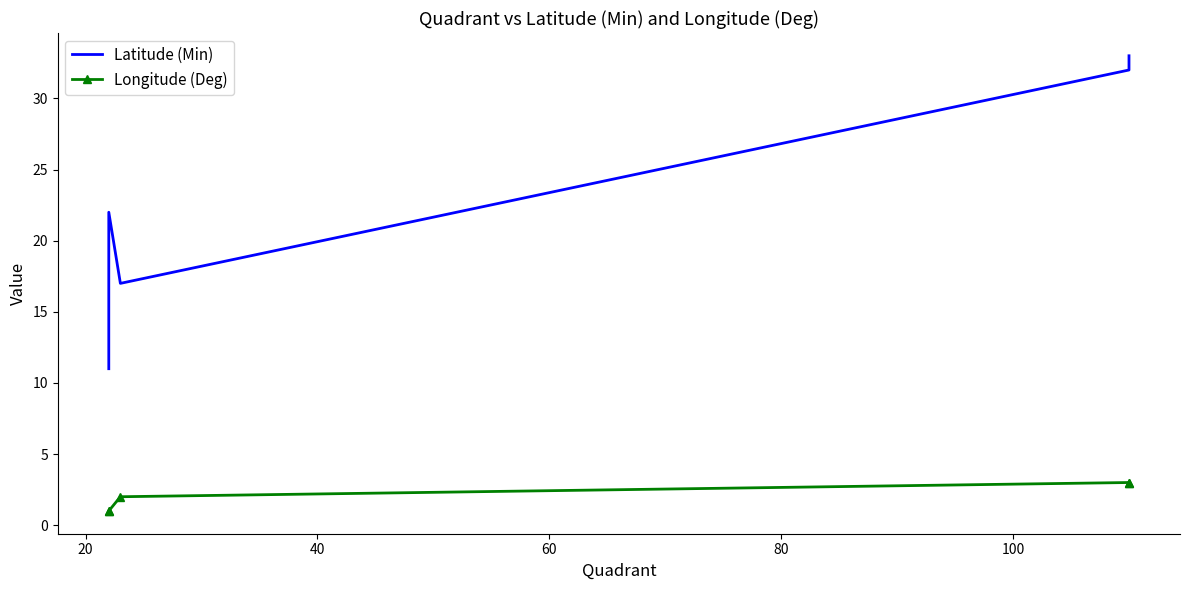

Is it true that Latitude (Min) equals 22 at 20?

True